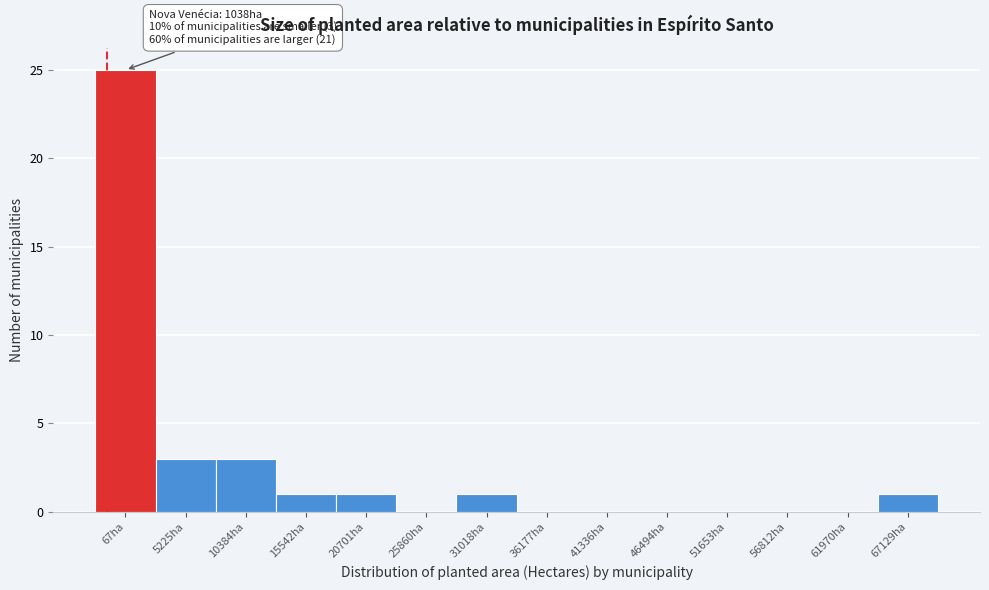

Reading right to left, list all the values displayed in this chart.

67129ha=1	61970ha=0	56812ha=0	51653ha=0	46494ha=0	41336ha=0	36177ha=0	31018ha=1	25860ha=0	20701ha=1	15542ha=1	10384ha=3	5225ha=3	67ha=25